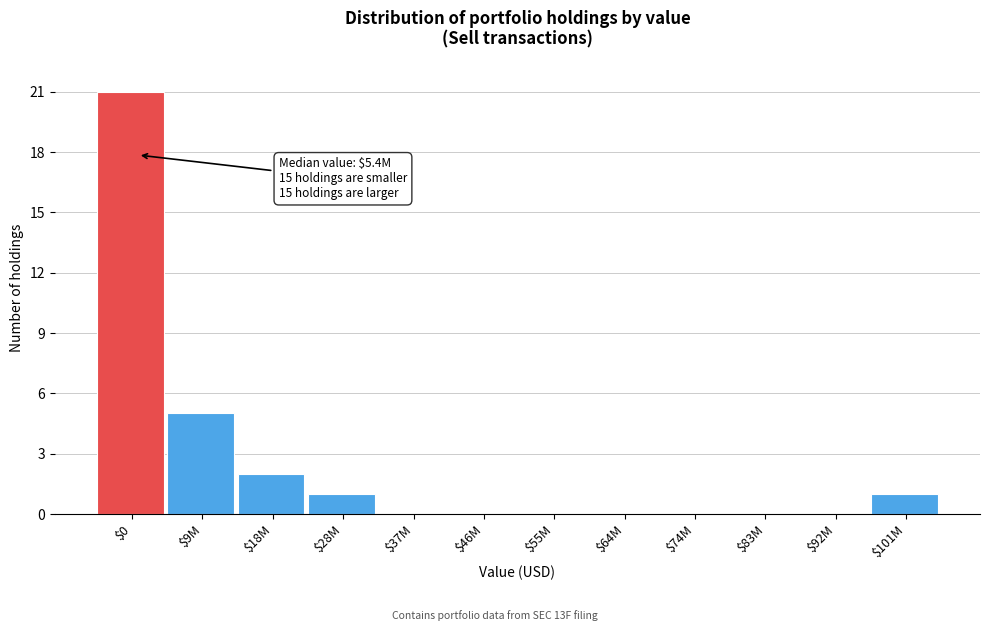

What is the greatest value displayed?

21